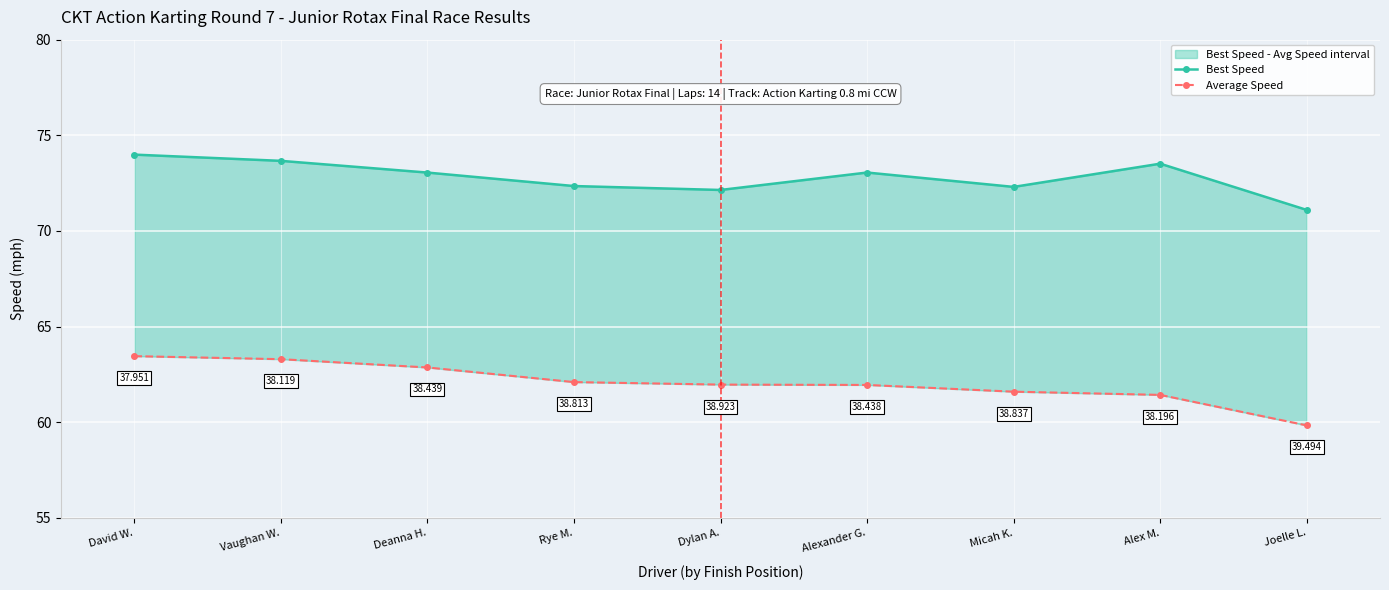

Which label corresponds to the largest value in the chart?

David W.